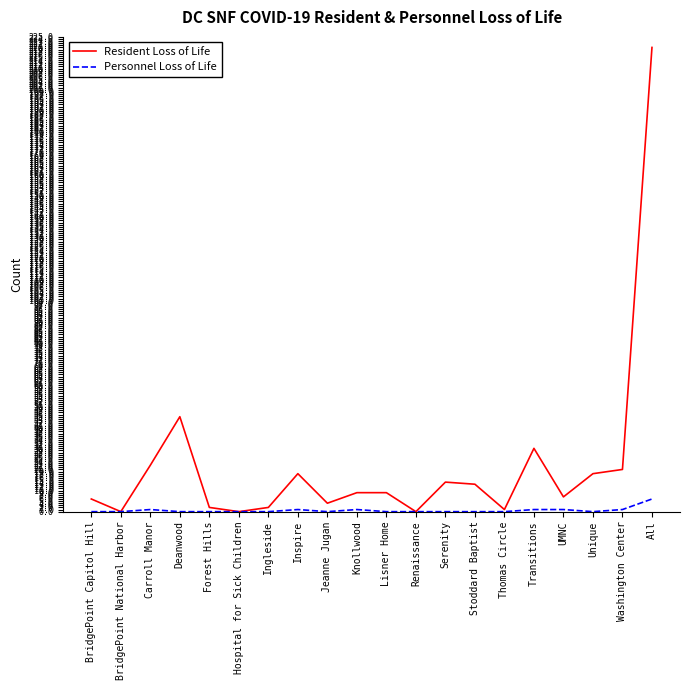

Where is the first local maximum for Resident Loss of Life?

Deanwood